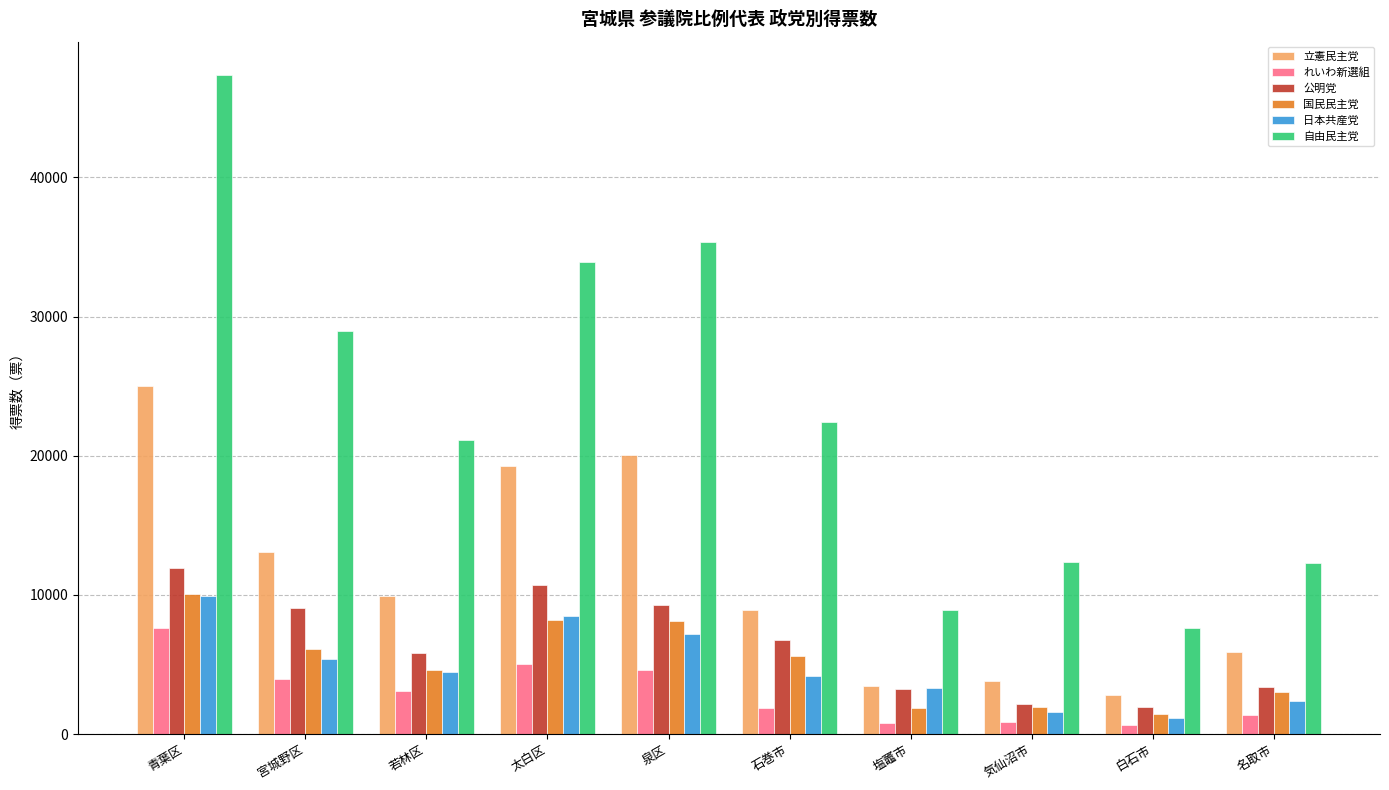

What value does the 自由民主党 series have at 泉区?

35345.0